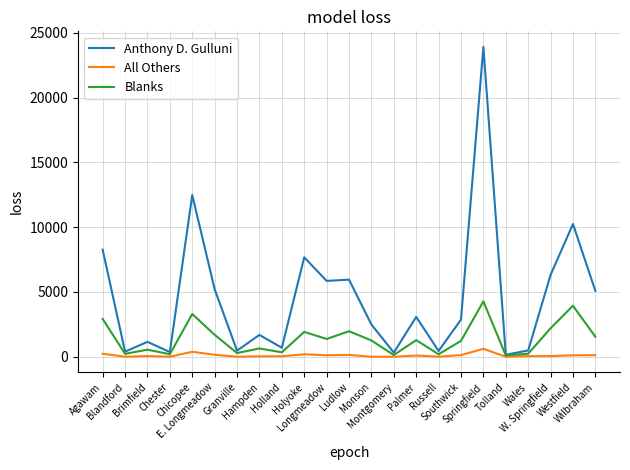

Which category has the highest value across all series?

Springfield